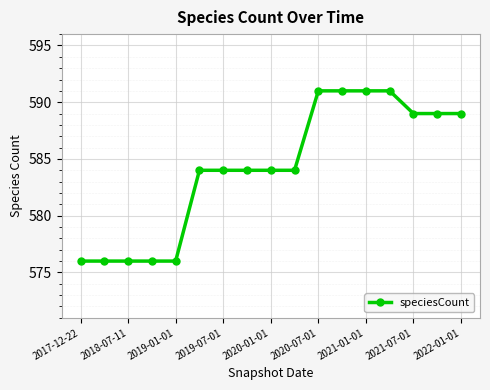

What is the difference between the maximum and second lowest values?

15